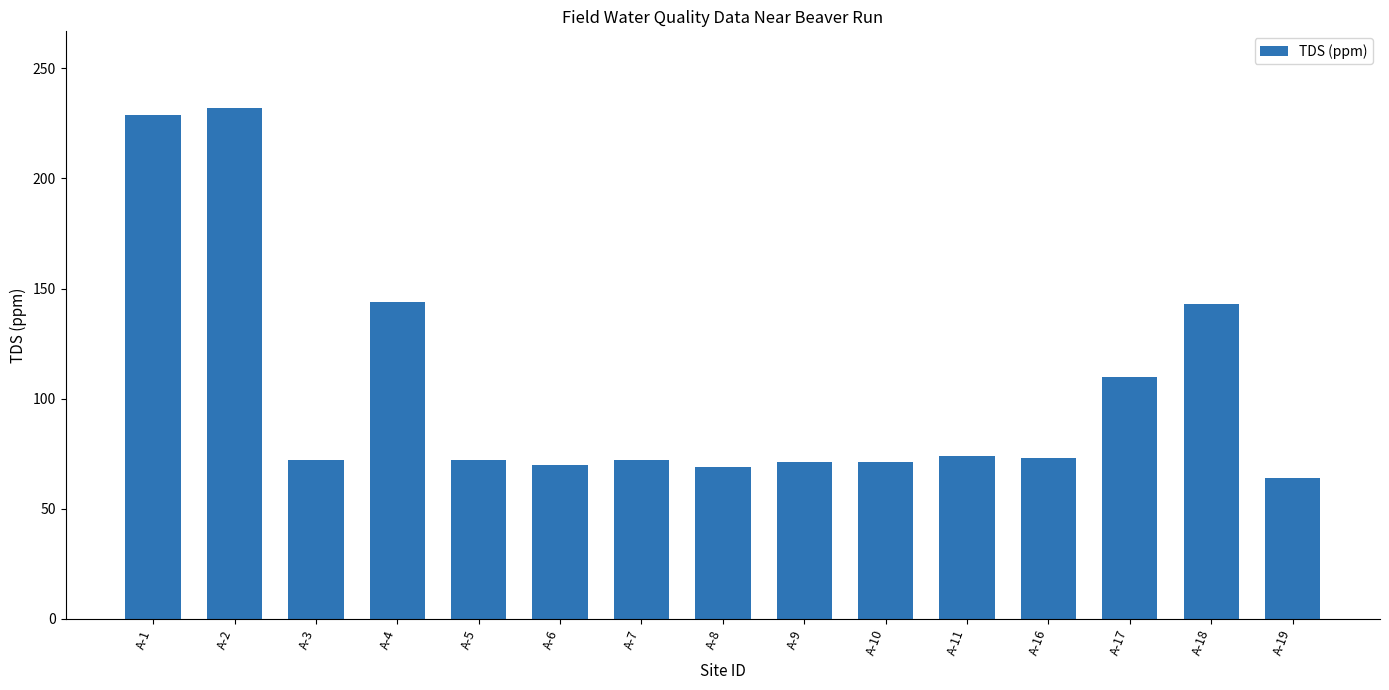

What is the value of the 9th bar from the left?

71